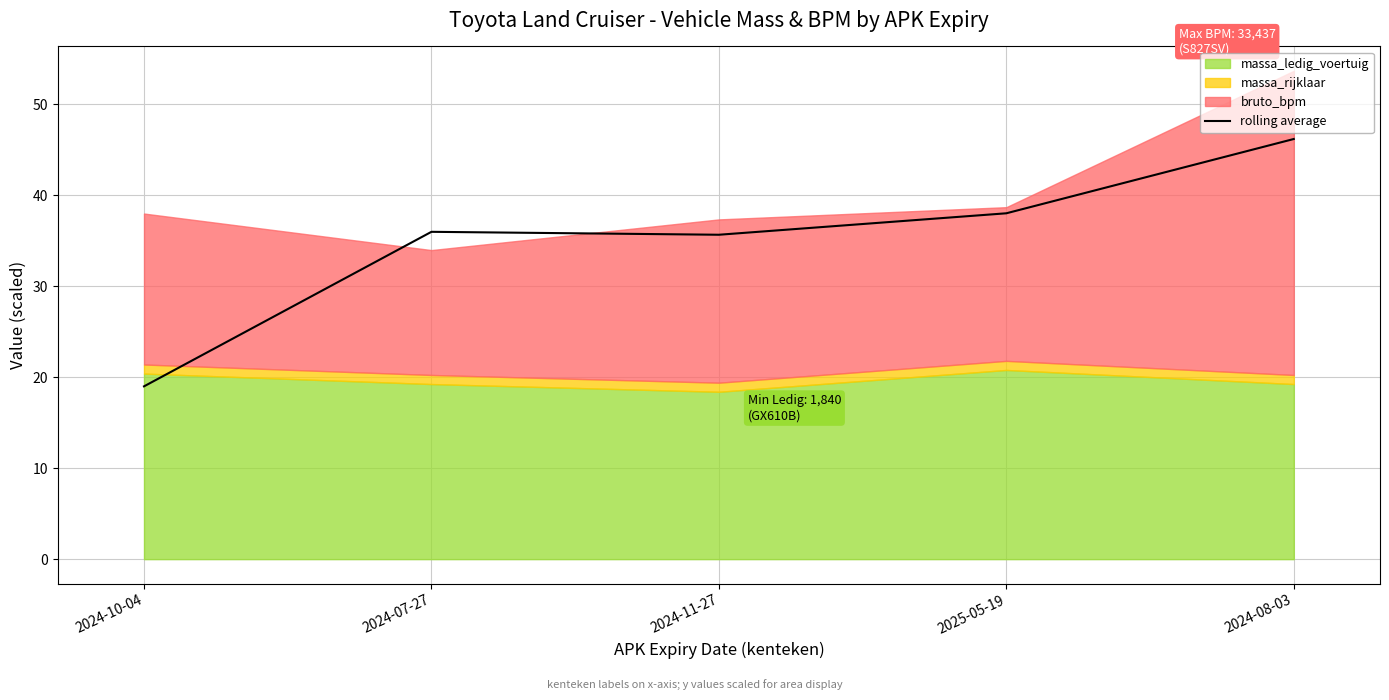

How many data points are less than 35?

1